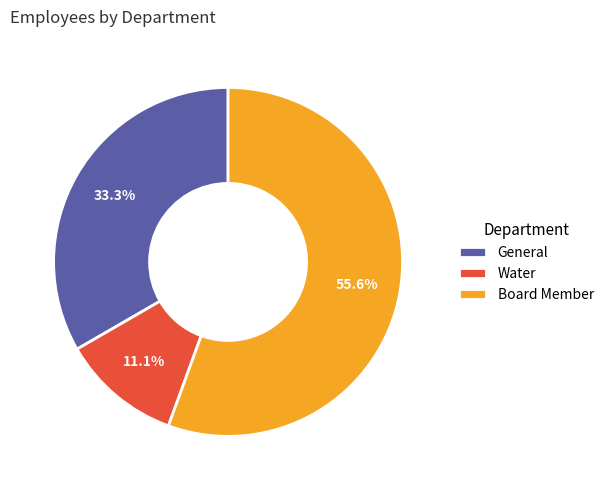

To the nearest percent, what is the difference between the largest and smallest slice percentages?

44%